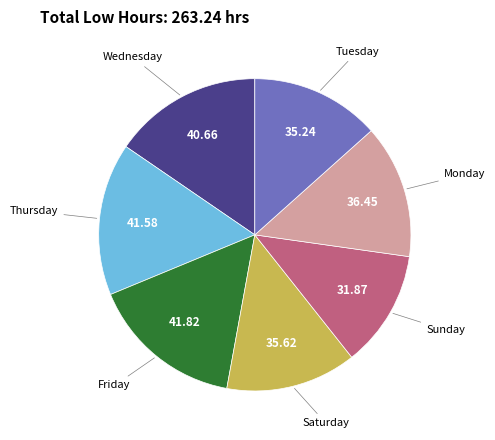

Does any single category account for the majority?

No